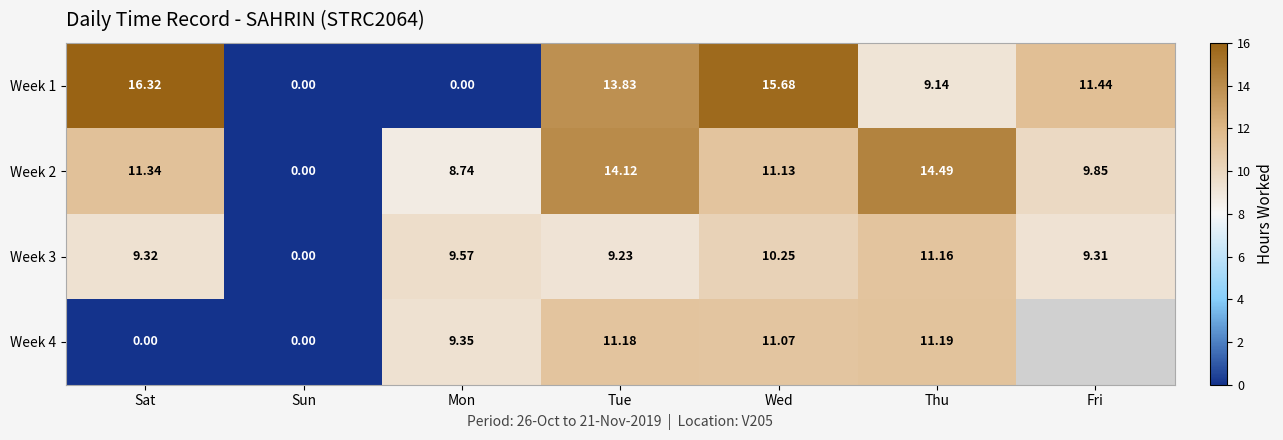

At which category does the chart reach its peak across all series?

Sat